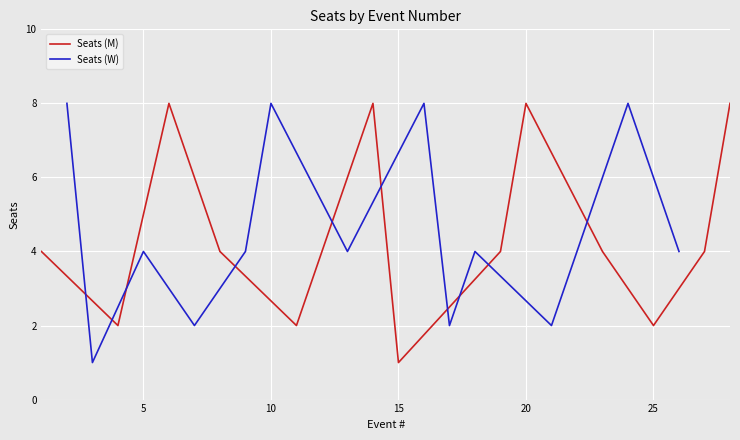

The value of Seats (M) at 15 is 1. True or false?

True